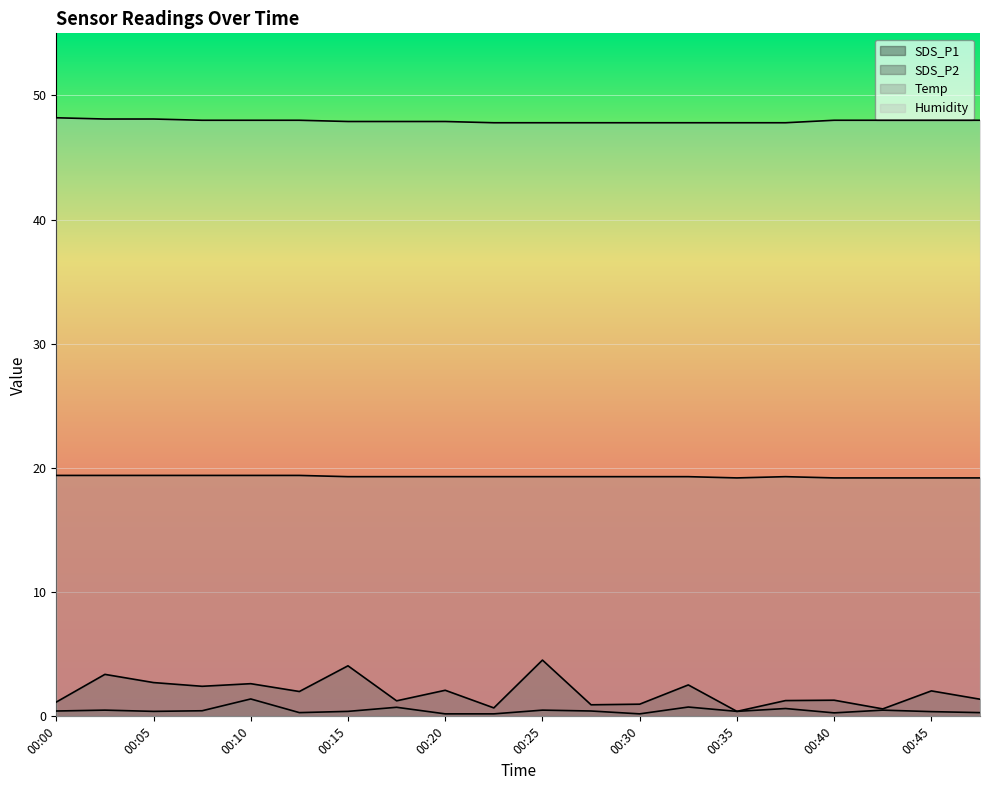

How many lines are shown in the chart?

4